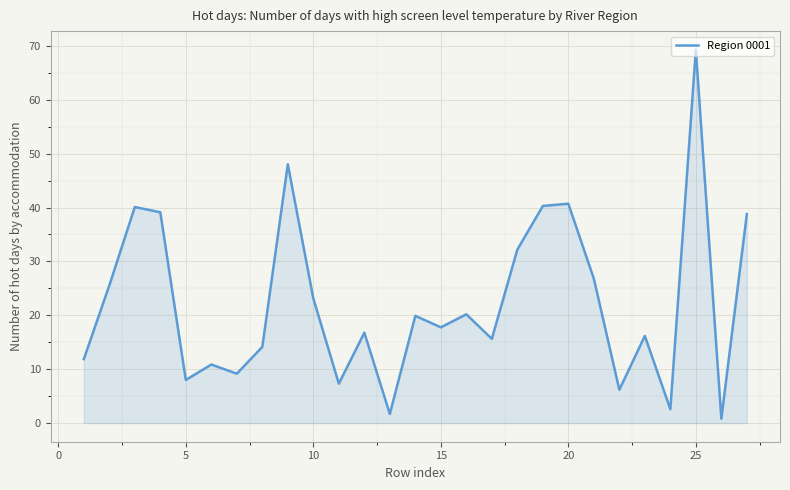

What is the difference between the maximum and minimum values?

68.5